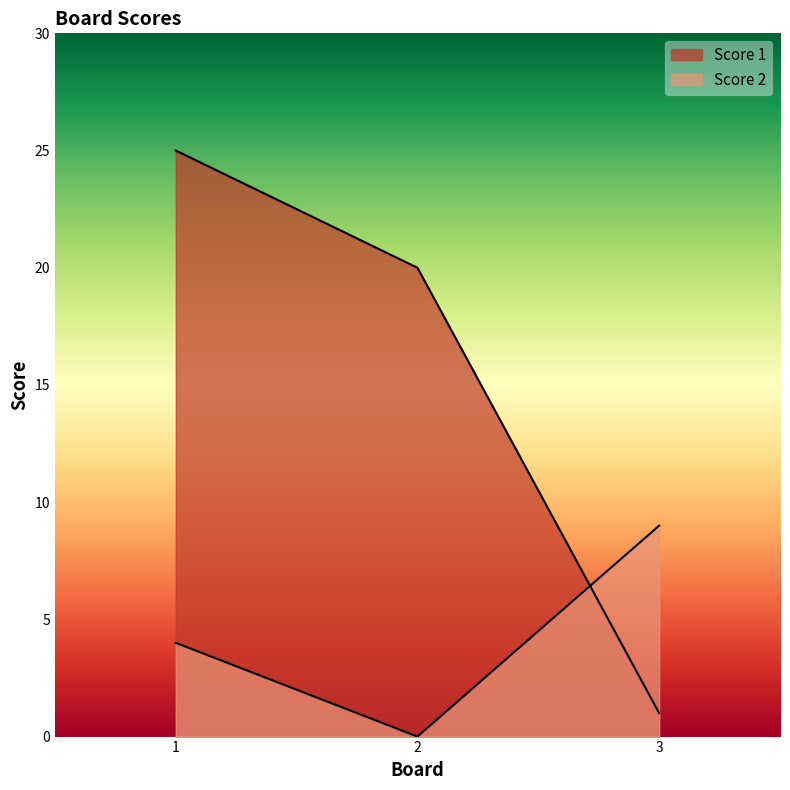

At 1, list the series in order from largest to smallest.

Score 1, Score 2